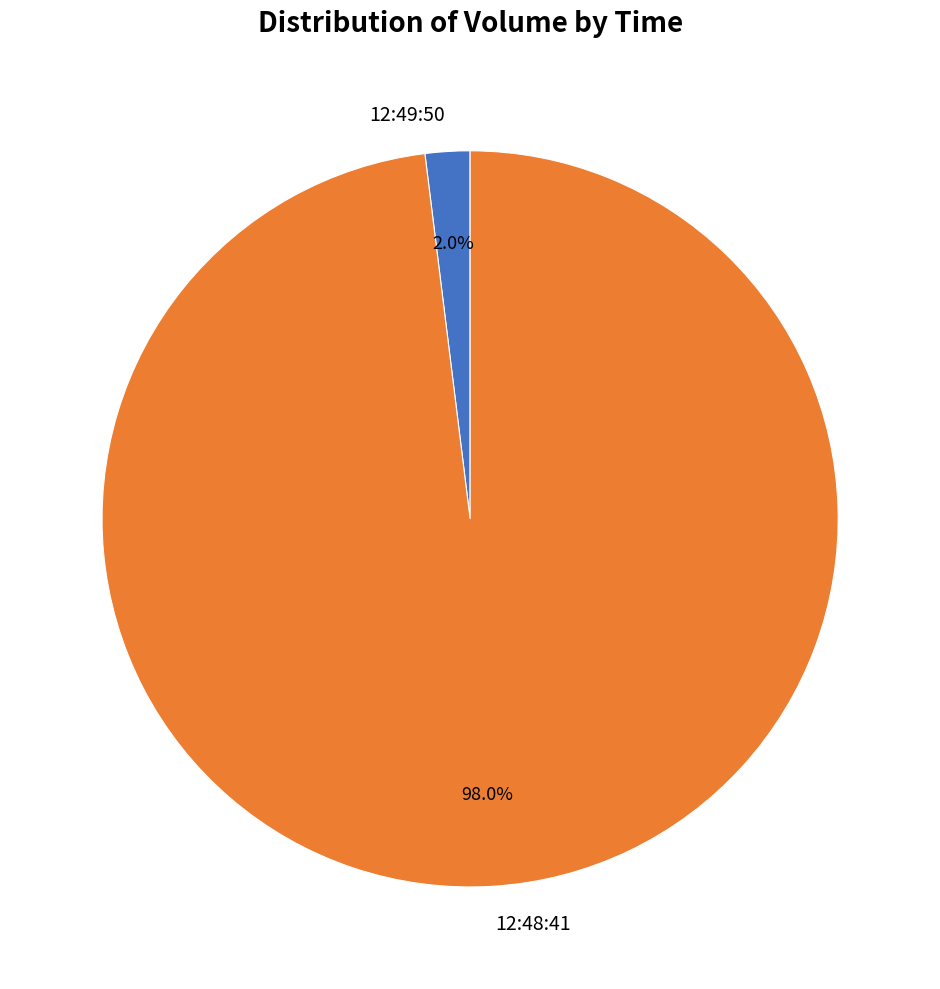

The 12:49:50 slice represents 2% of the pie. True or false?

True